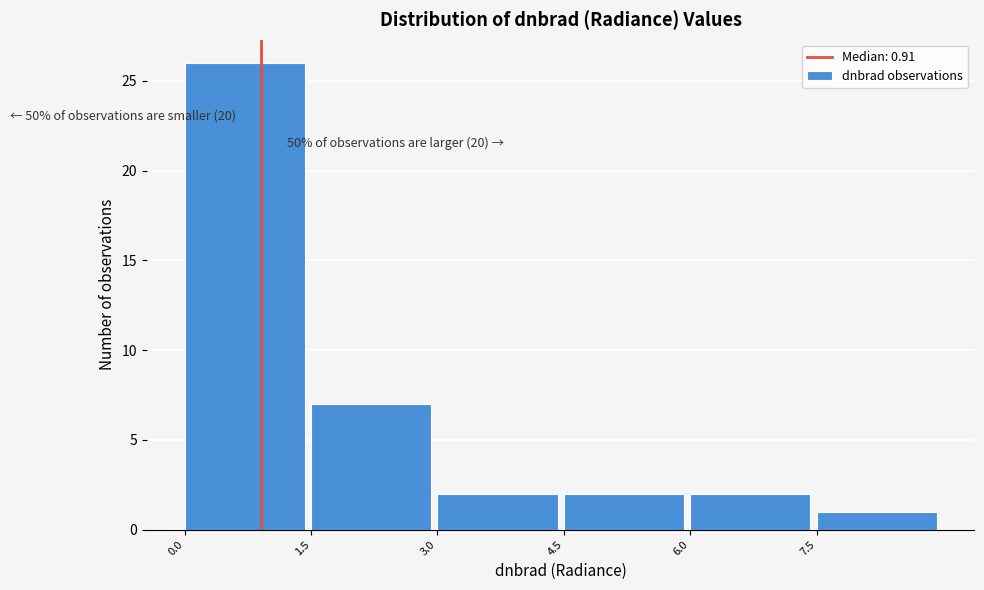

Over which range of the x-axis is the bar tallest?

0.0 to 1.5